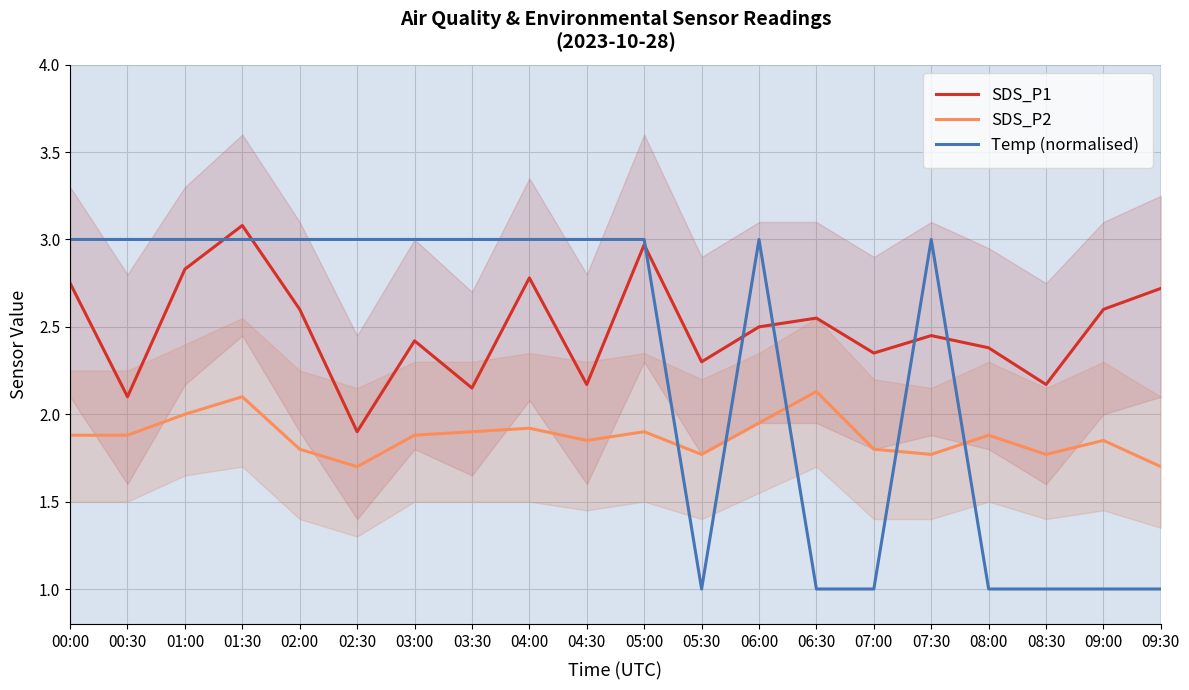

What is the difference between the second highest and minimum values in the SDS_P1 series?

1.1